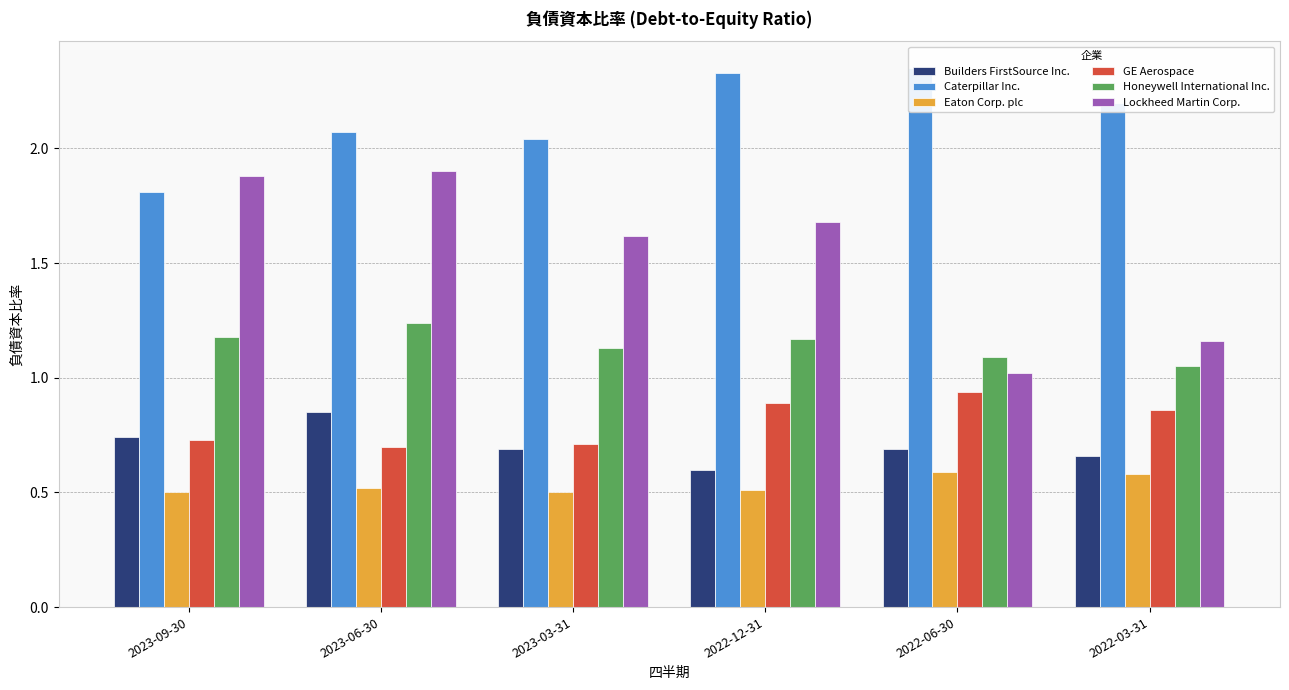

Reading right to left, transcribe all the data shown in this chart.

Builders FirstSource Inc.: 0.7	0.7	0.6	0.7	0.8	0.7
Caterpillar Inc.: 2.2	2.4	2.3	2.0	2.1	1.8
Eaton Corp. plc: 0.6	0.6	0.5	0.5	0.5	0.5
GE Aerospace: 0.9	0.9	0.9	0.7	0.7	0.7
Honeywell International Inc.: 1.1	1.1	1.2	1.1	1.2	1.2
Lockheed Martin Corp.: 1.2	1.0	1.7	1.6	1.9	1.9